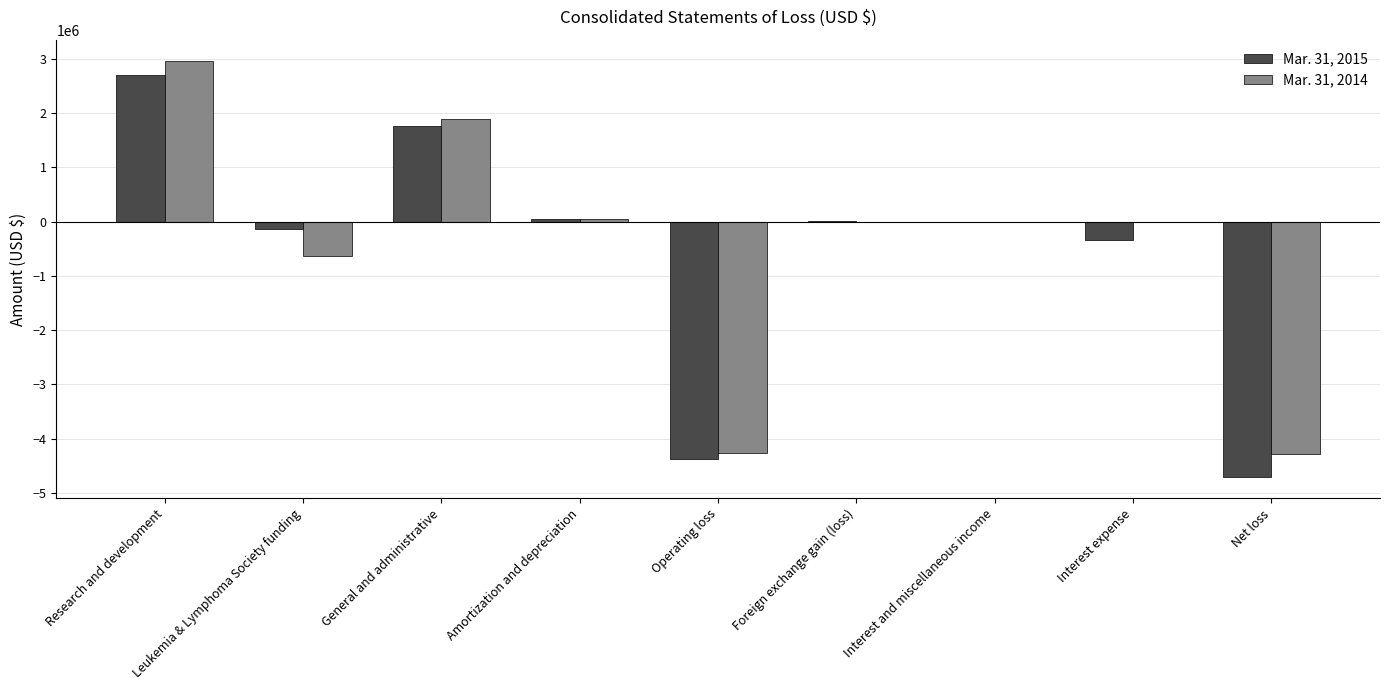

The value of Mar. 31, 2014 at Net loss is -985946. True or false?

False